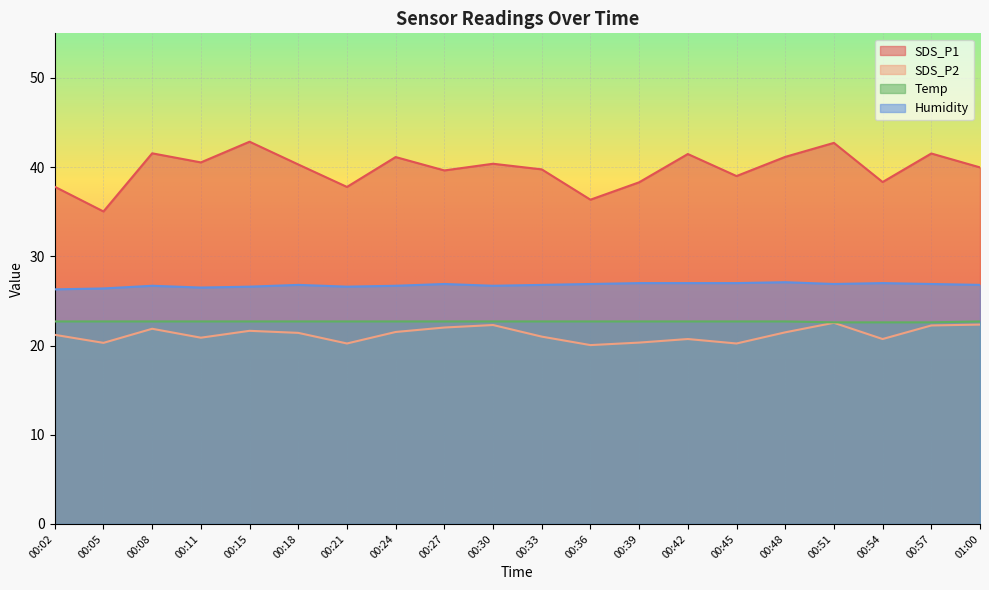

What is the sum of the SDS_P2 values at 00:05 and 00:48?

41.8